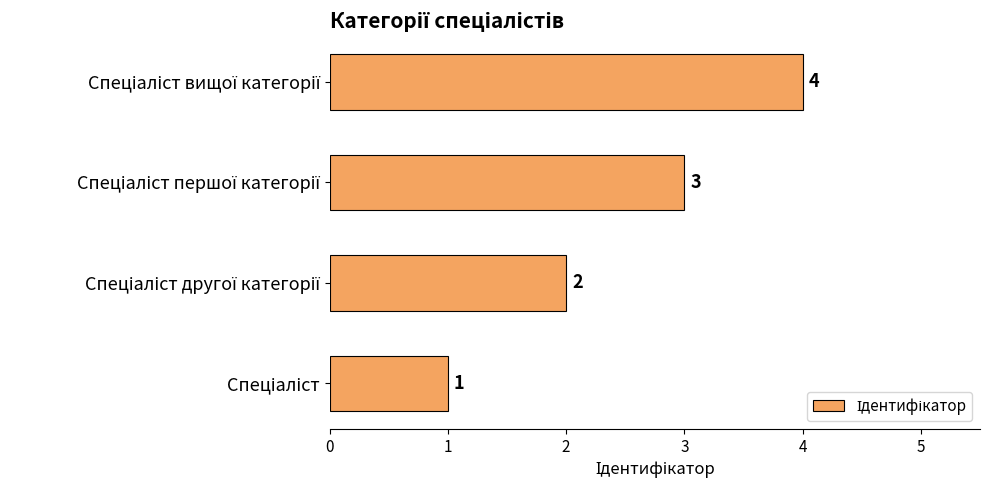

How many values are between 2 and 4?

3